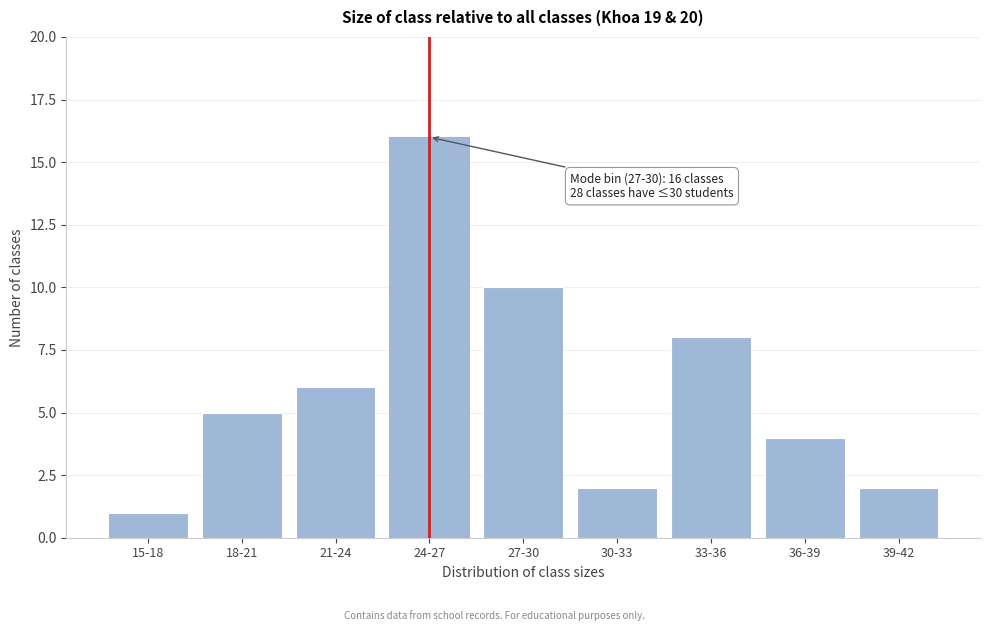

Reading right to left, what are all the values shown in this chart?

39-42=2	36-39=4	33-36=8	30-33=2	27-30=10	24-27=16	21-24=6	18-21=5	15-18=1